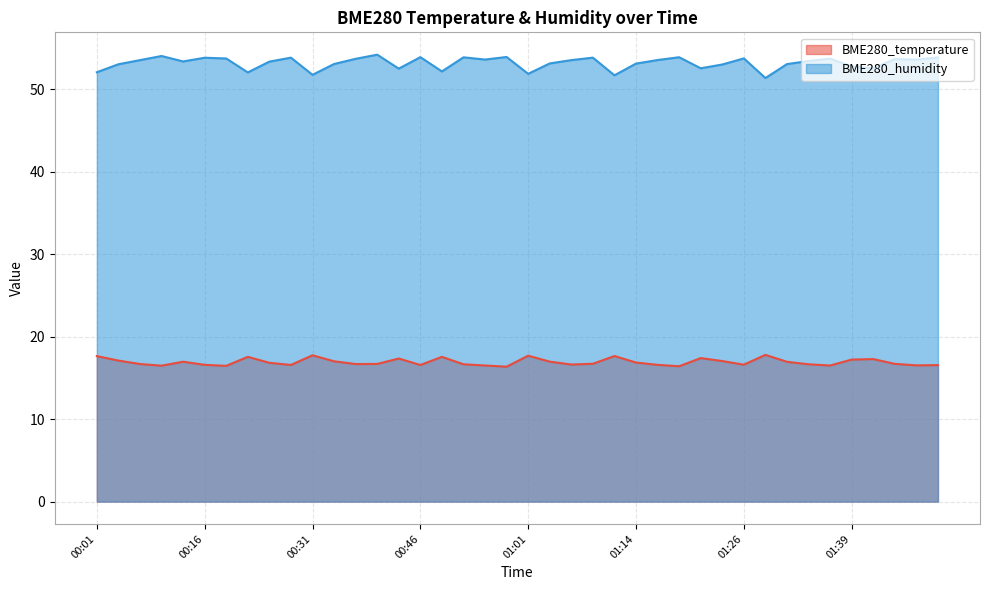

What is the minimum value shown in the chart?

16.4